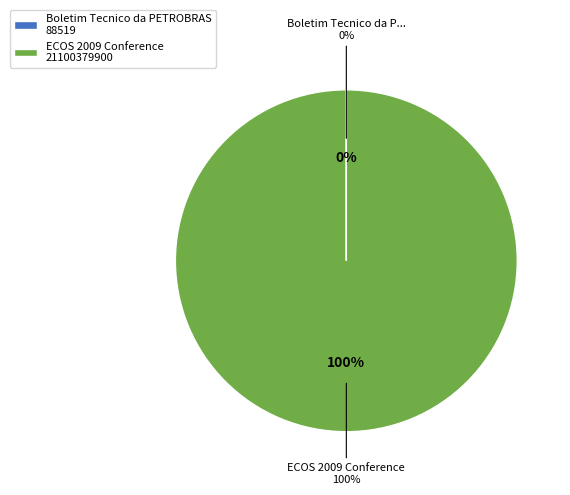

Count the number of slices in the pie.

2